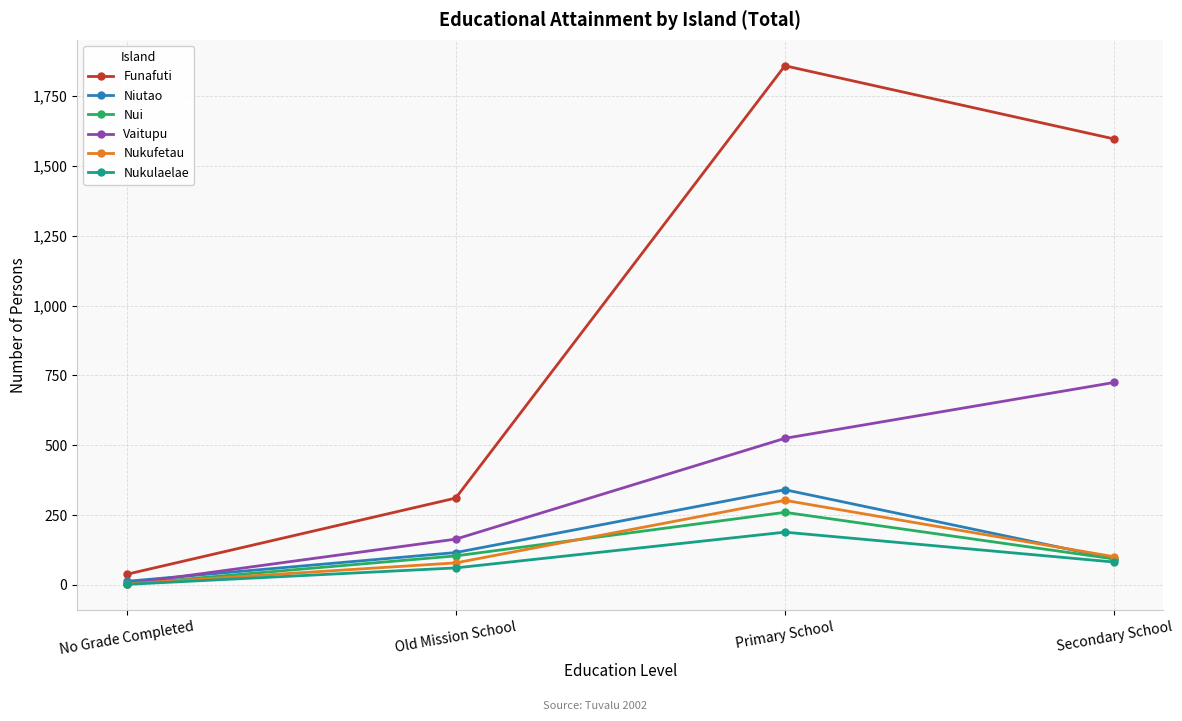

True or false: Funafuti has more than 2 points higher than both neighbors.

False